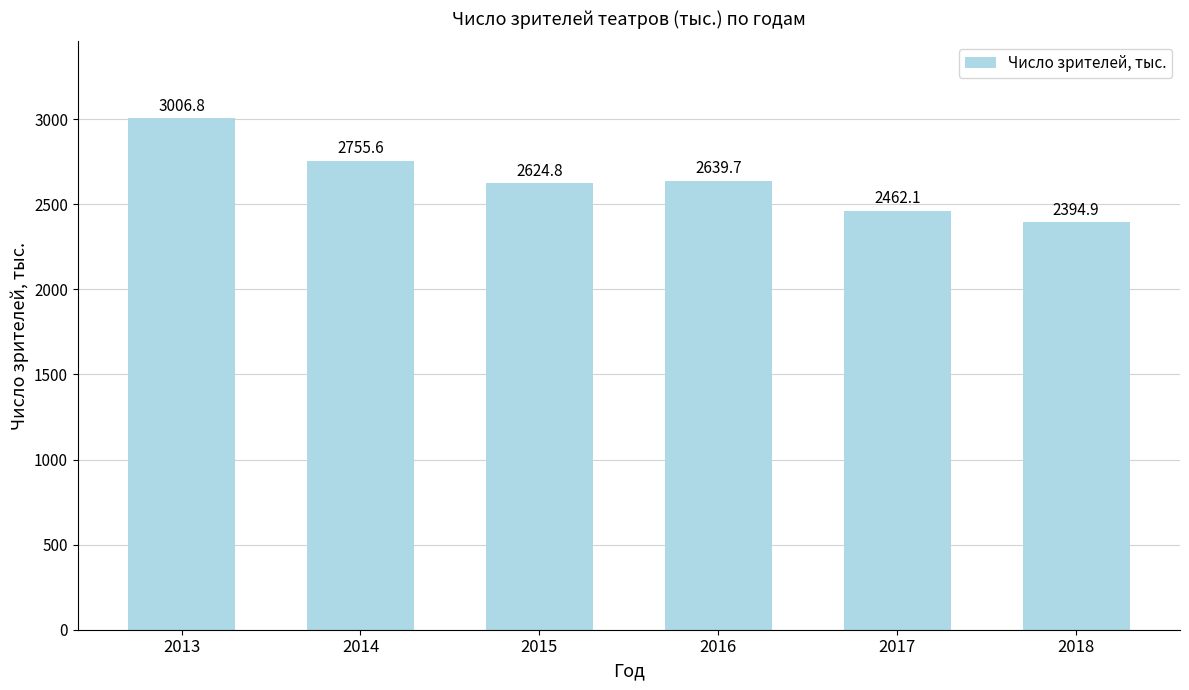

Reading left to right, transcribe all the data shown in this chart.

2013=3006.8	2014=2755.6	2015=2624.8	2016=2639.7	2017=2462.1	2018=2394.9